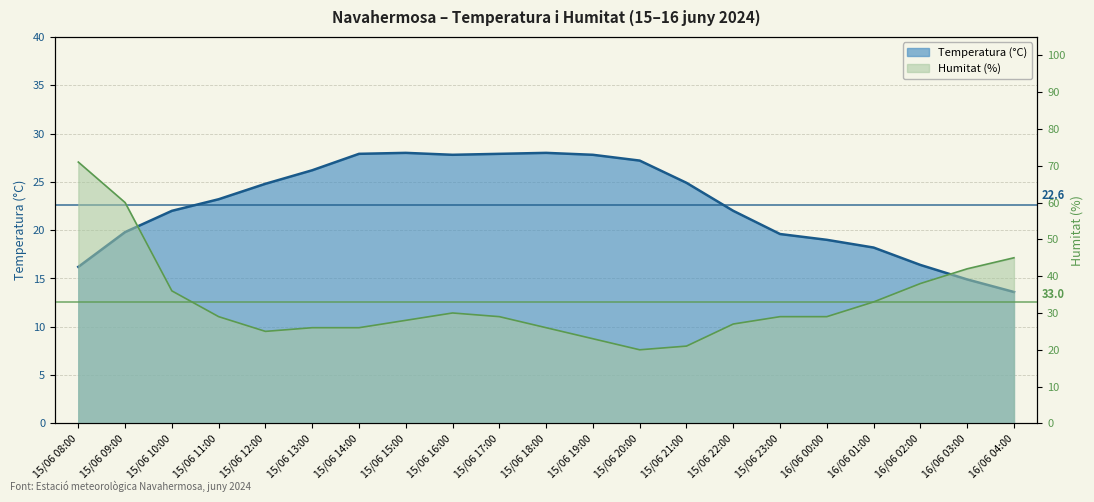

In Humitat (%), how many points are lower than both neighbors (excluding endpoints)?

2